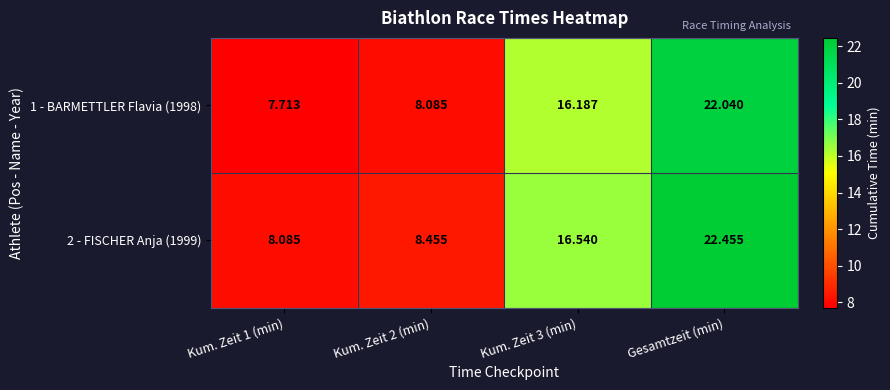

Is the value of 1 - BARMETTLER Flavia (1998) at Kum. Zeit 2 (min) greater than the value of 2 - FISCHER Anja (1999) at Gesamtzeit (min)?

No